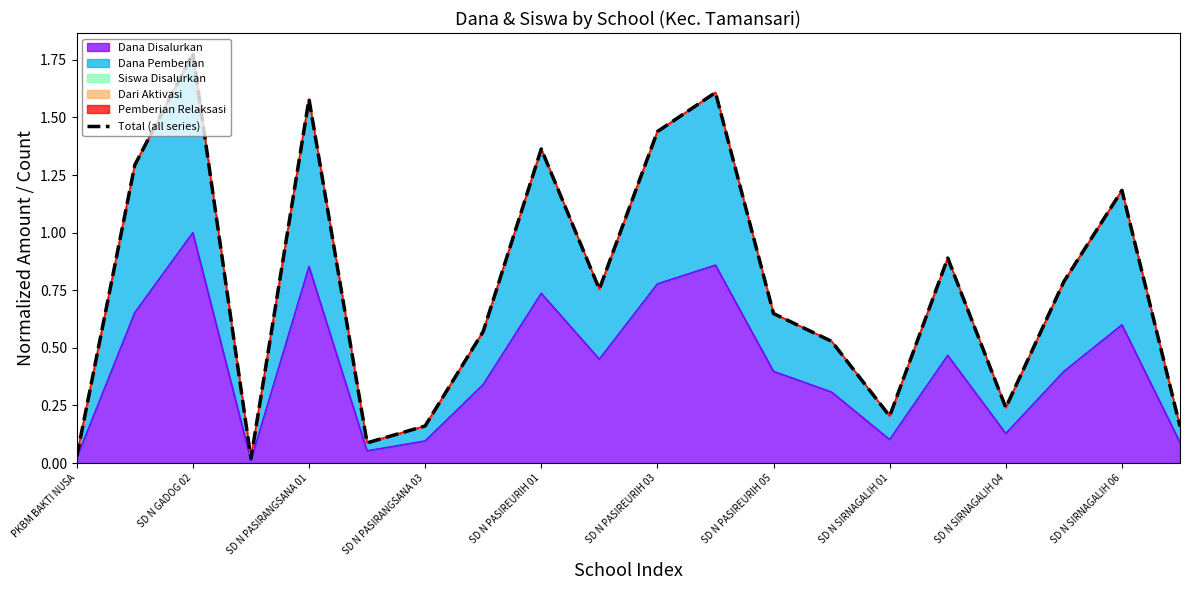

What is the value of the 20th point from the left?

0.2